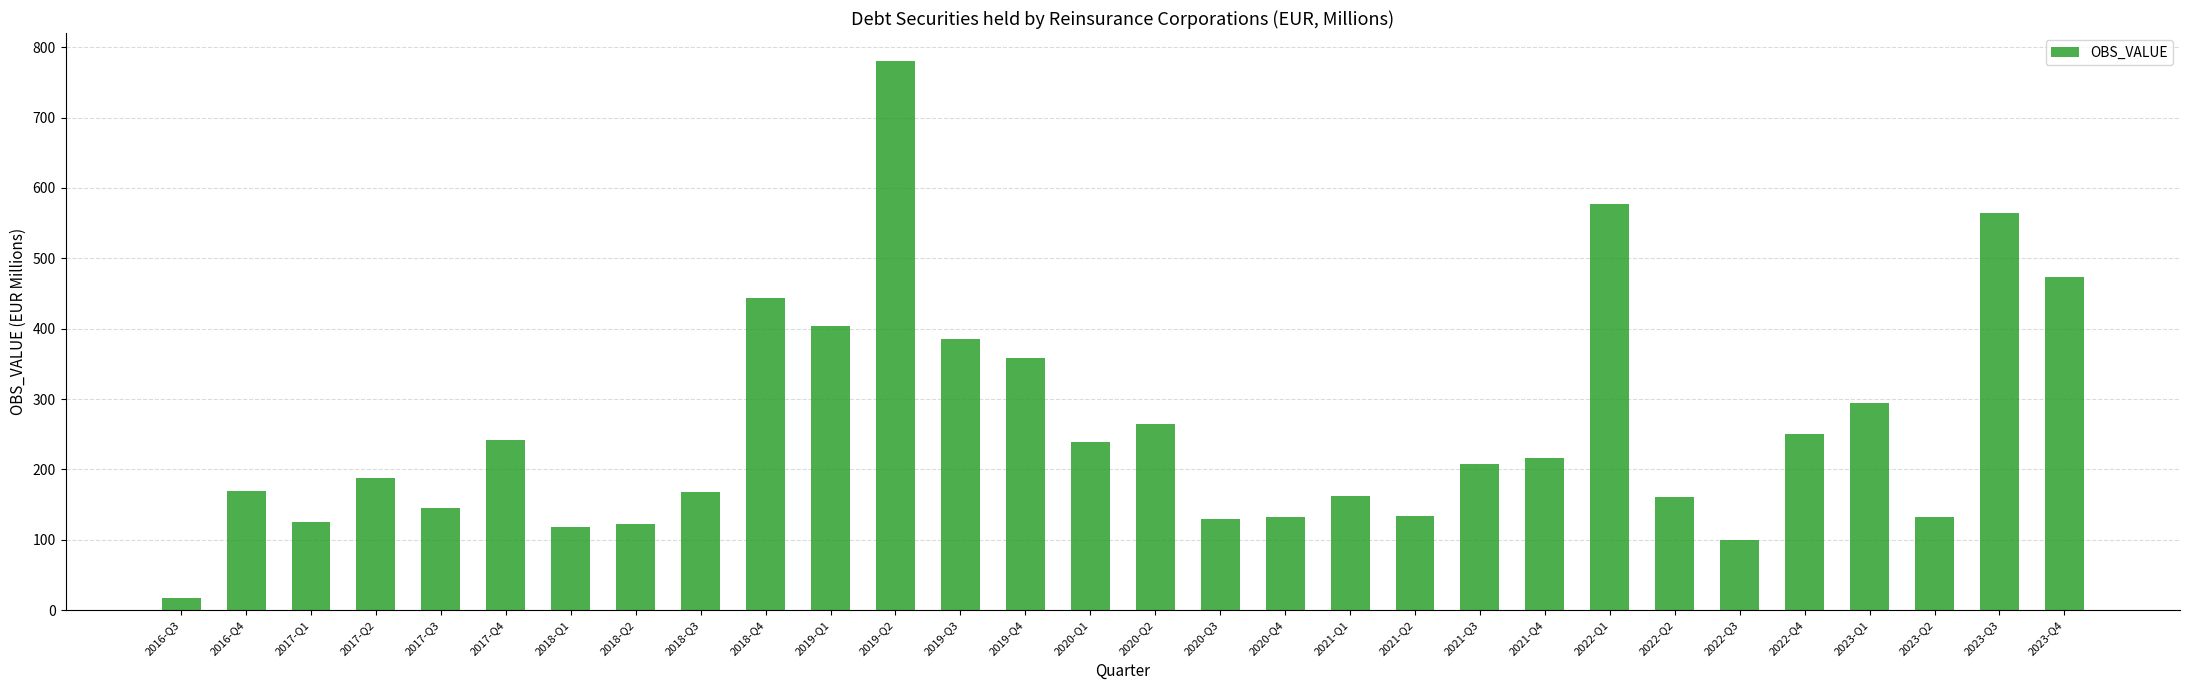

How many categories are shown in the chart?

30